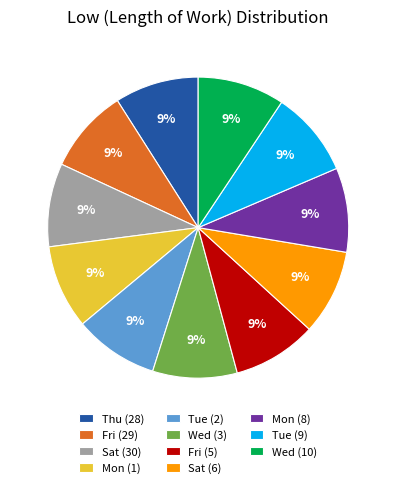

Combined, do Fri (5) and Wed (10) account for over 50%?

No